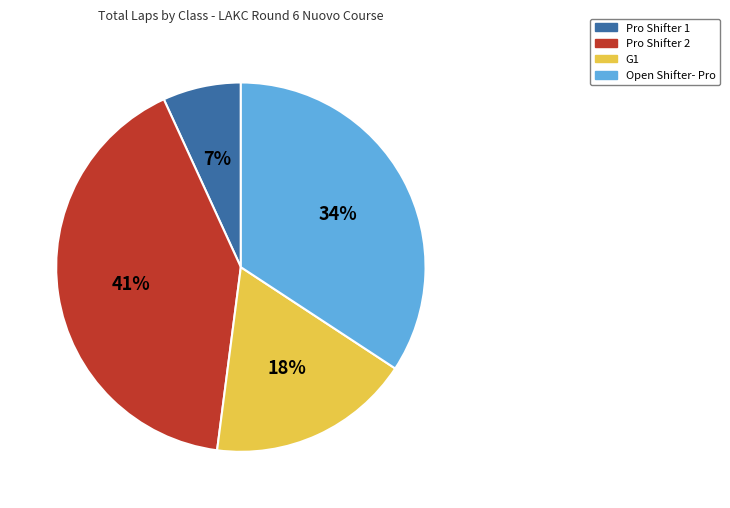

Is Pro Shifter 1 the majority of the pie?

No